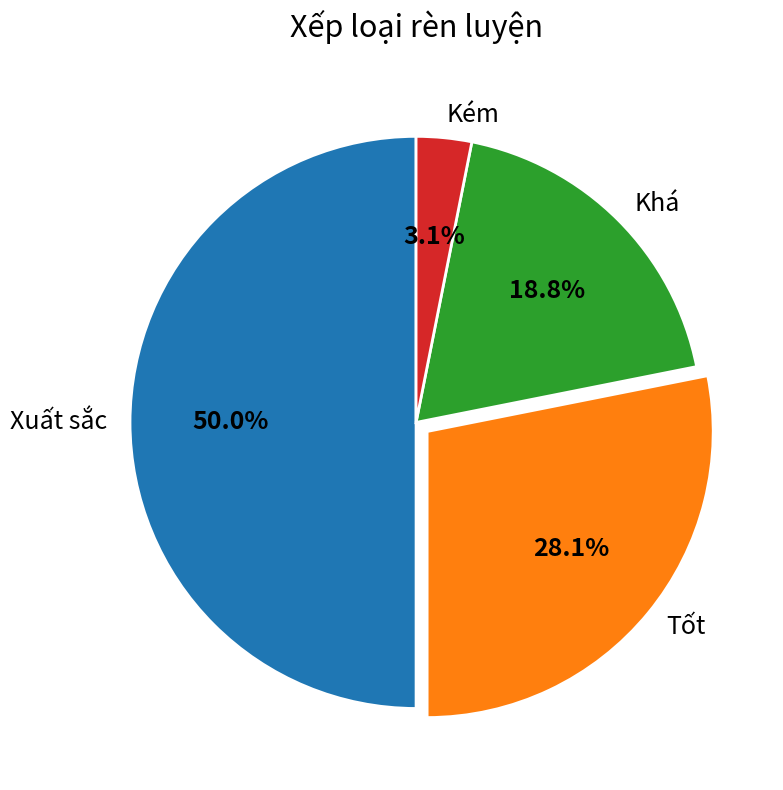

Approximately how many times larger is the value at Khá compared to Xuất sắc?

0.4